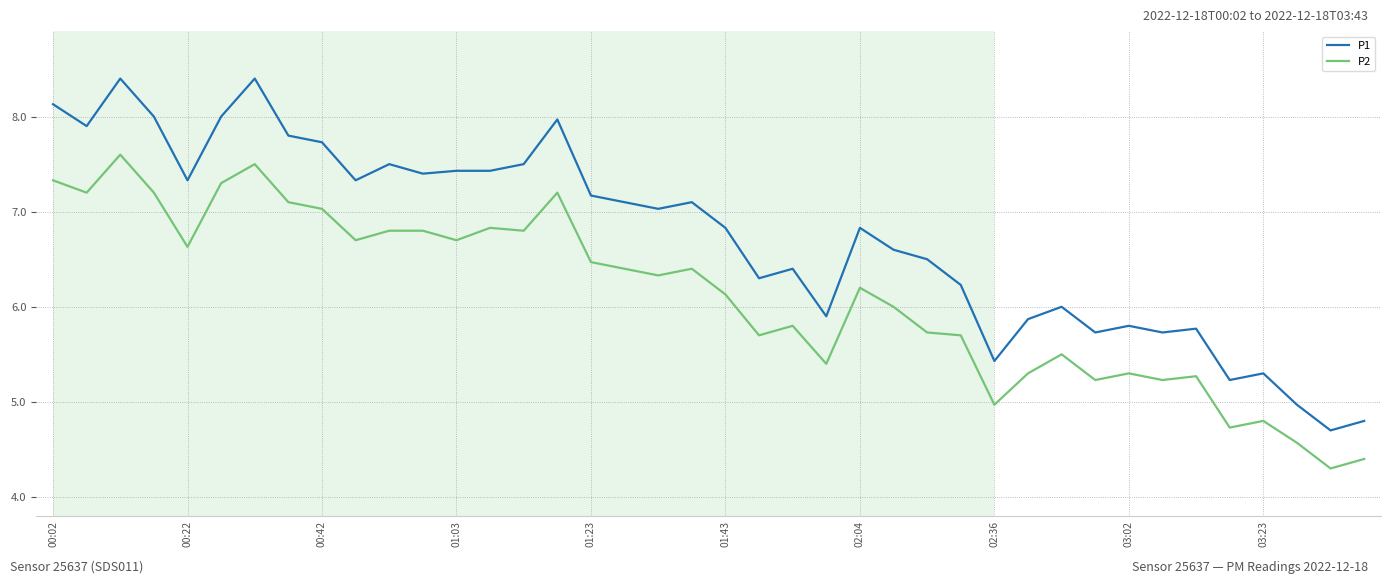

List the series in order of their overall mean, lowest first.

P2, P1